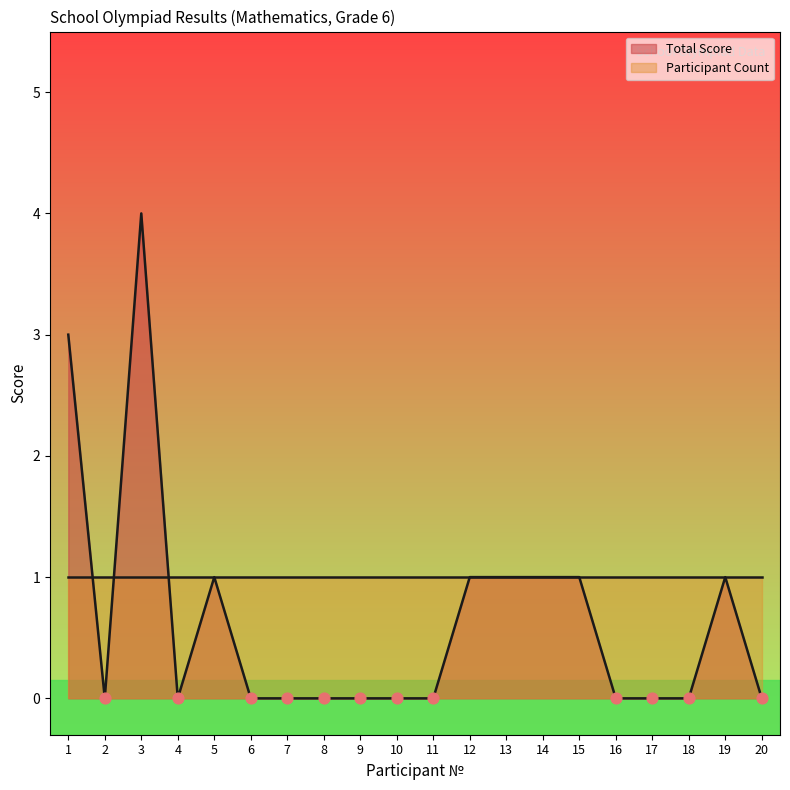

Which has a higher value, 8 or 1?

1